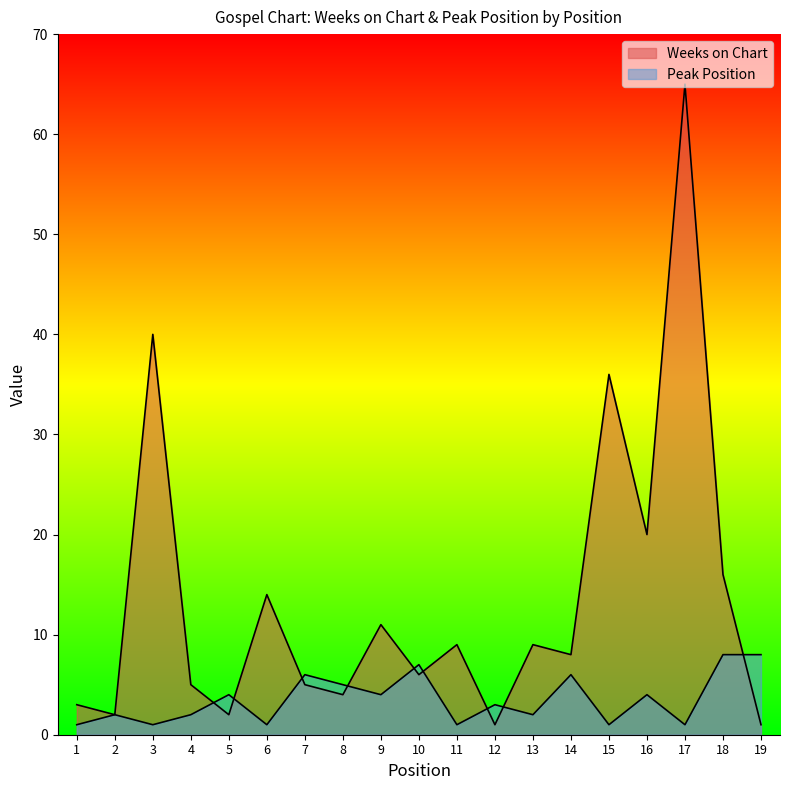

What is the value of the Peak Position point at the 13th from the left?

2